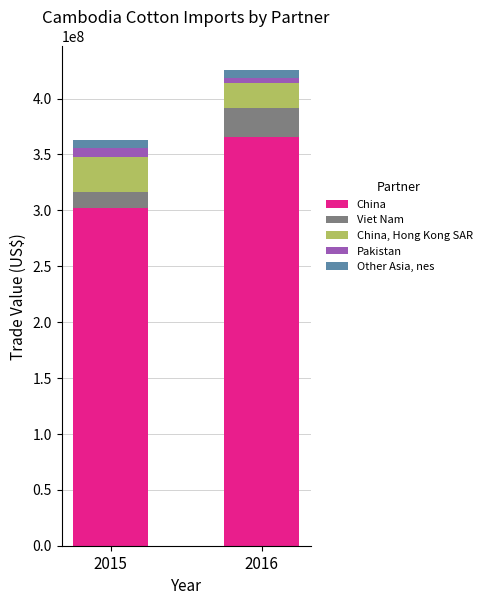

At which category is the sum across all series the highest?

2016